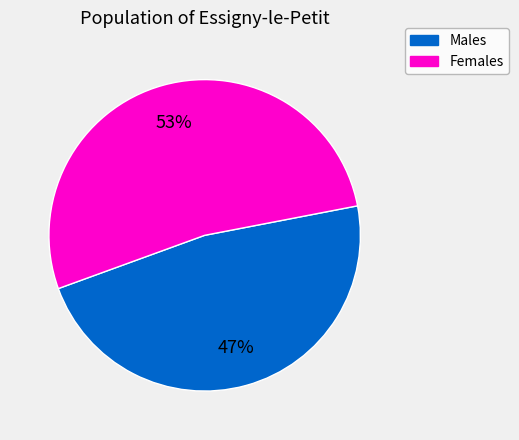

To the nearest percent, what is the average slice percentage?

50%